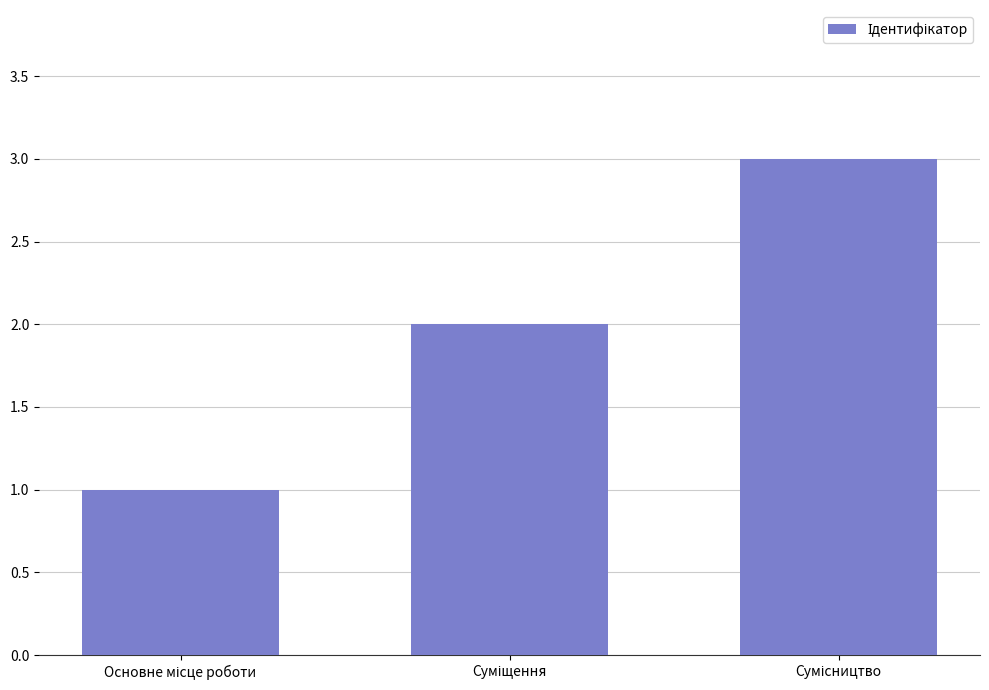

Count the number of data series in this chart.

1